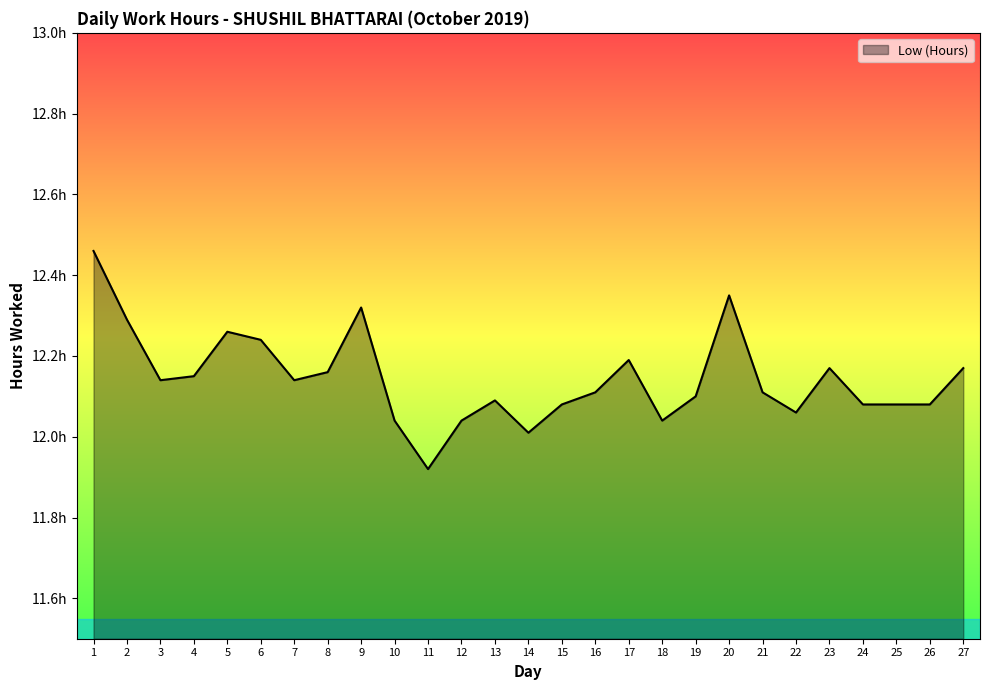

At which category does the chart reach its peak across all series?

1